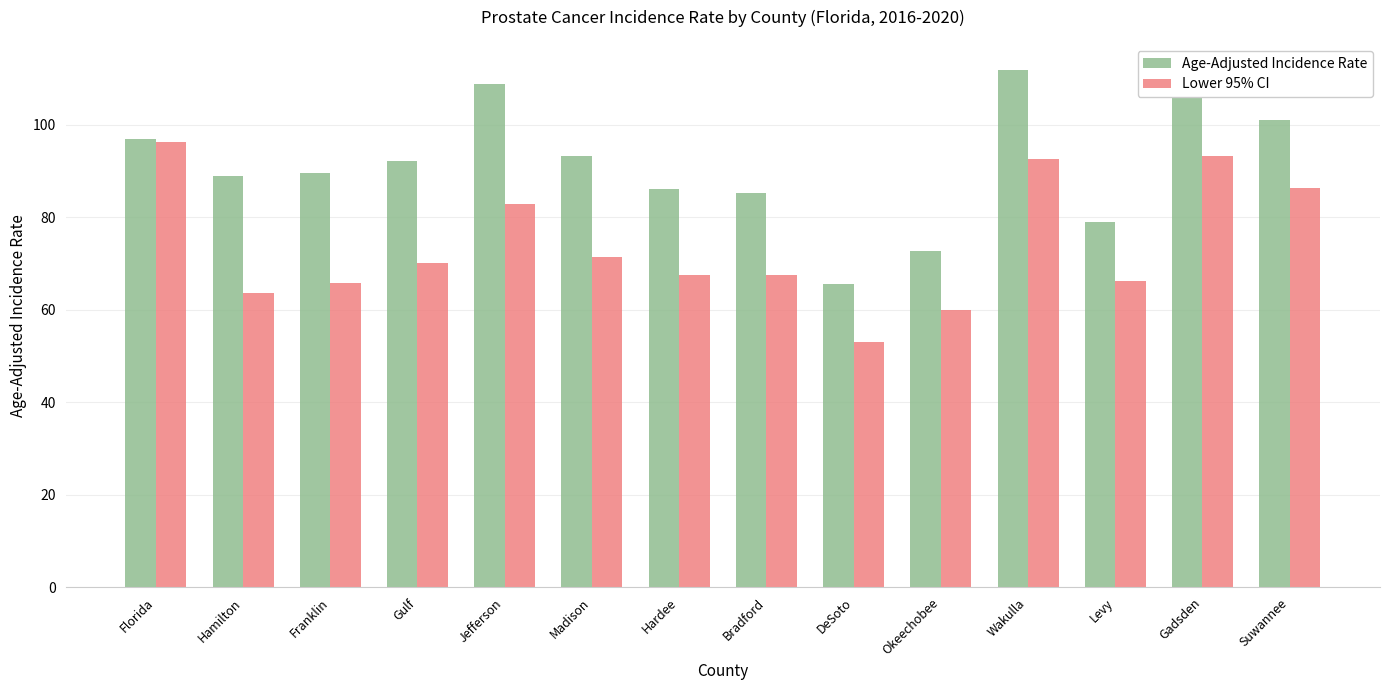

What are all the series names shown in the legend?

Age-Adjusted Incidence Rate, Lower 95% CI